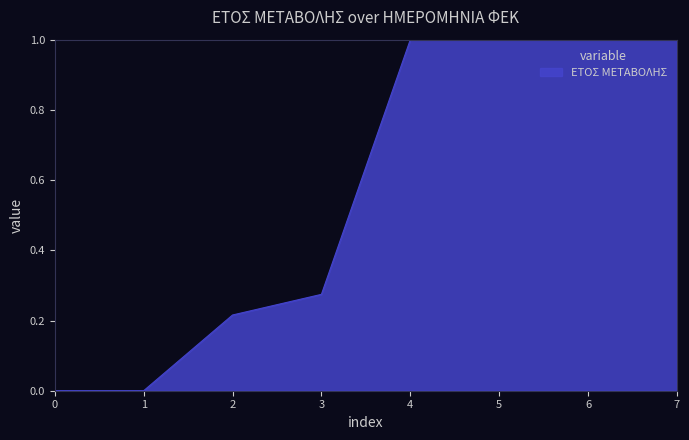

The chart shows a value of 1.4 at 5. True or false?

False